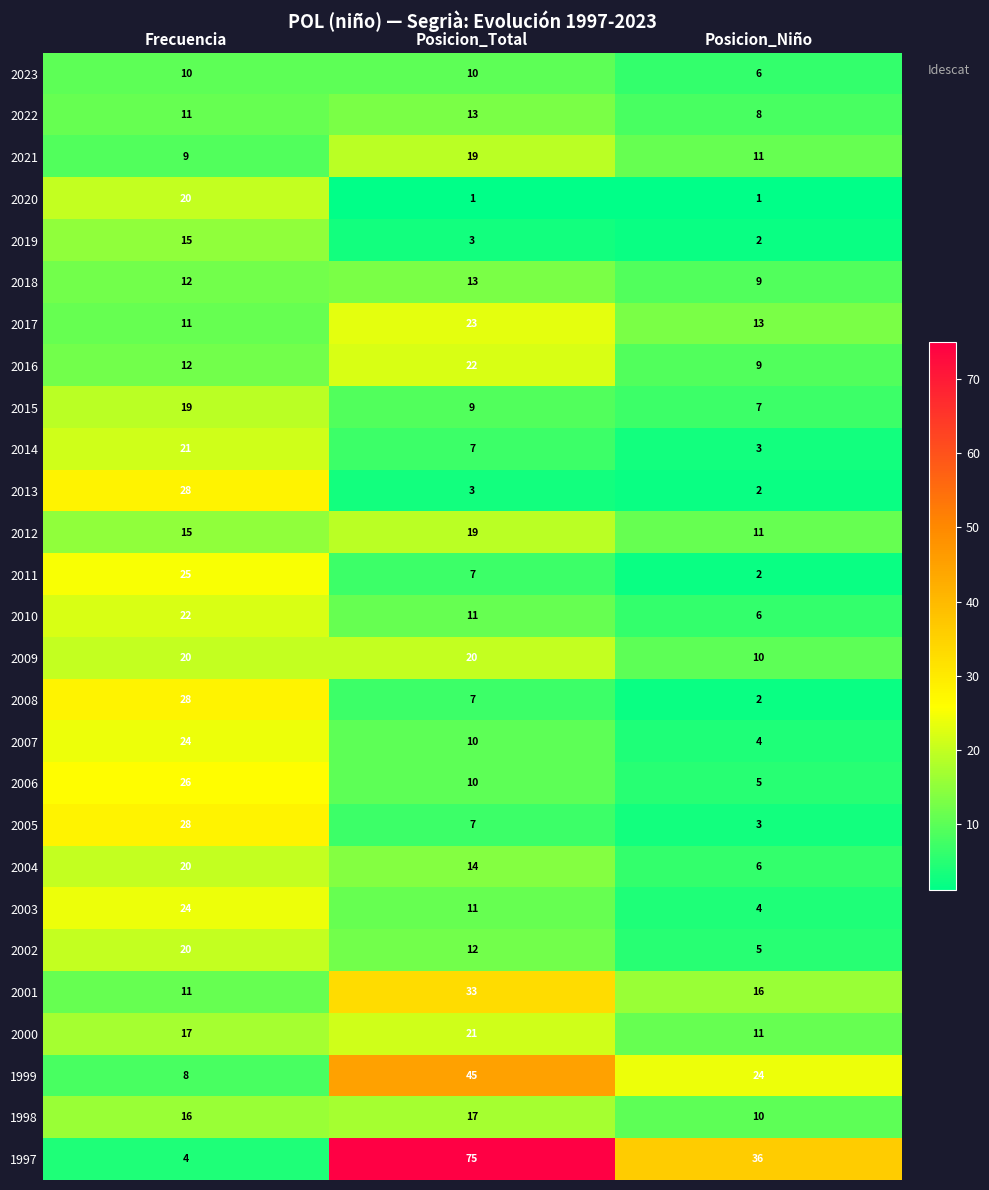

At how many categories does at least one series exceed 58?

1